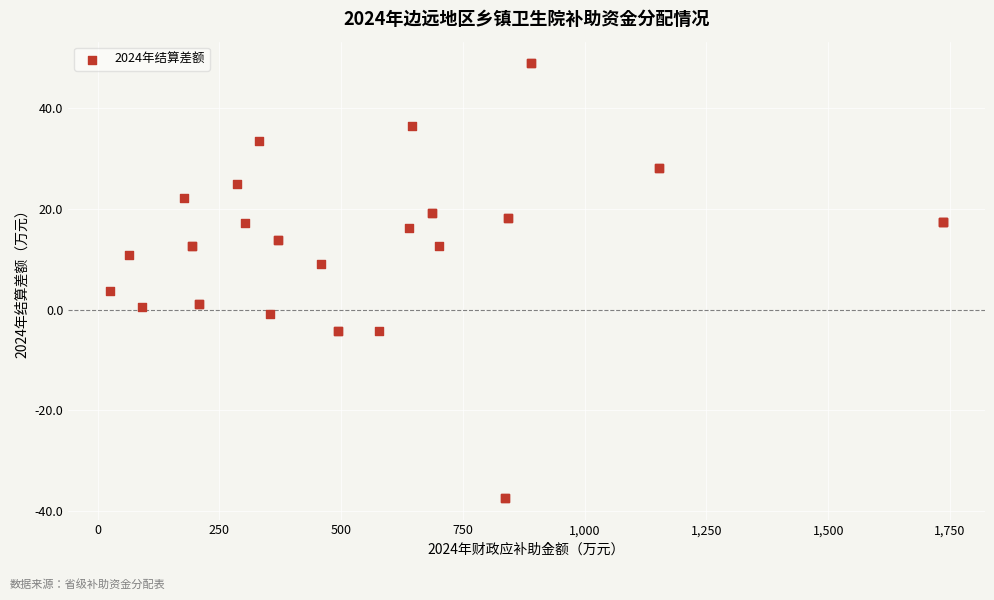

What Y value in the scatter plot is closest to 5?

3.6